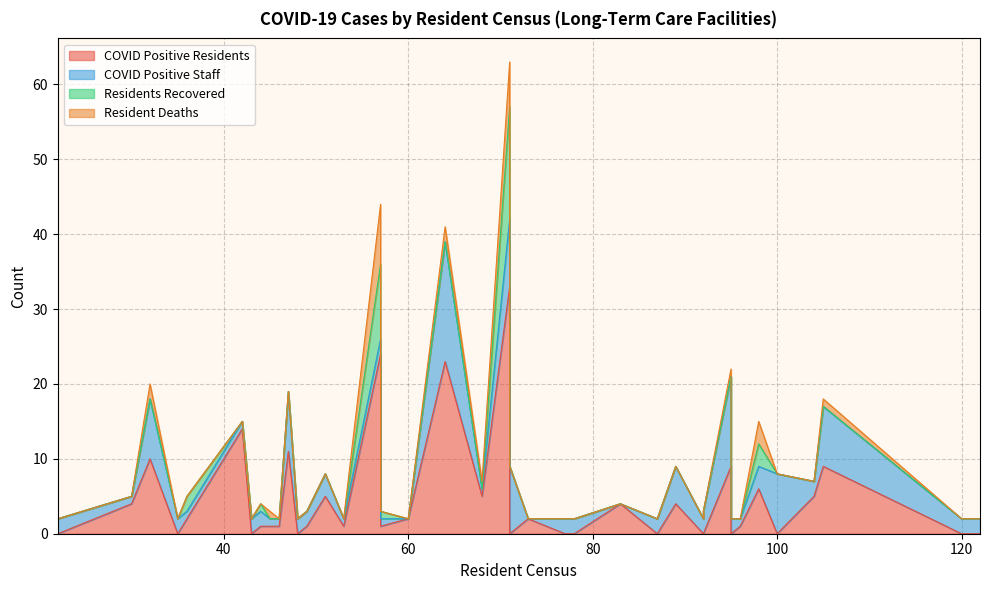

Between 122 and 43, which is larger?

122